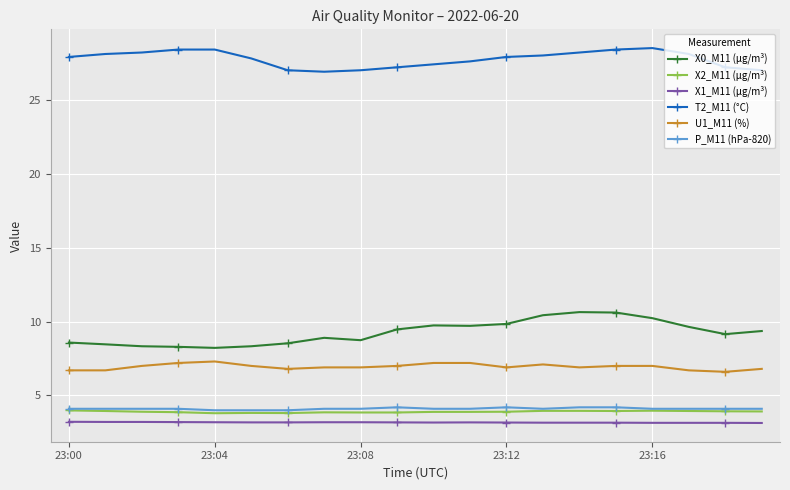

Which series has the largest total across all categories?

T2_M11 (°C)